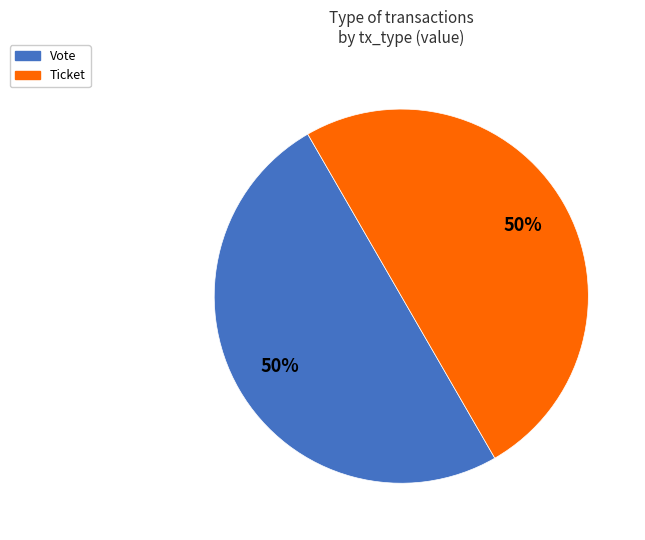

Do Vote and Ticket together represent more than half of the pie?

Yes